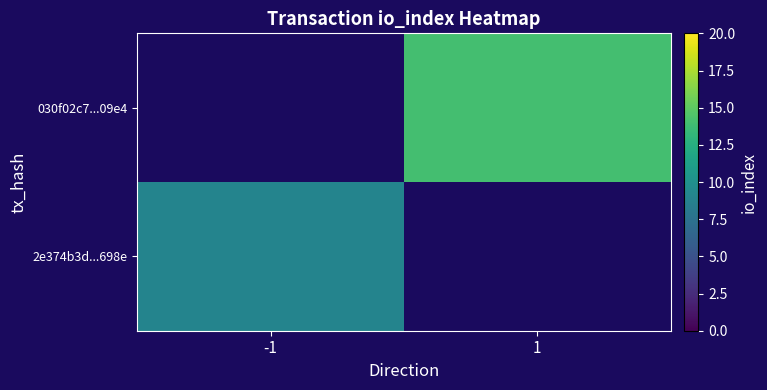

Which category has the lowest value across all series?

-1